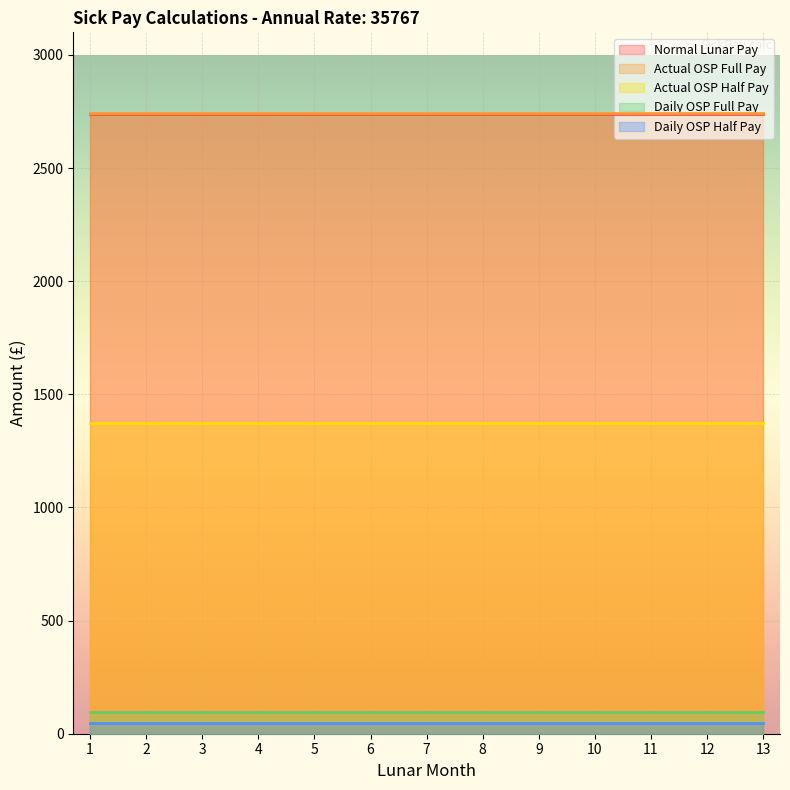

True or false: Daily OSP Full Pay and Normal Lunar Pay cross at least once.

False